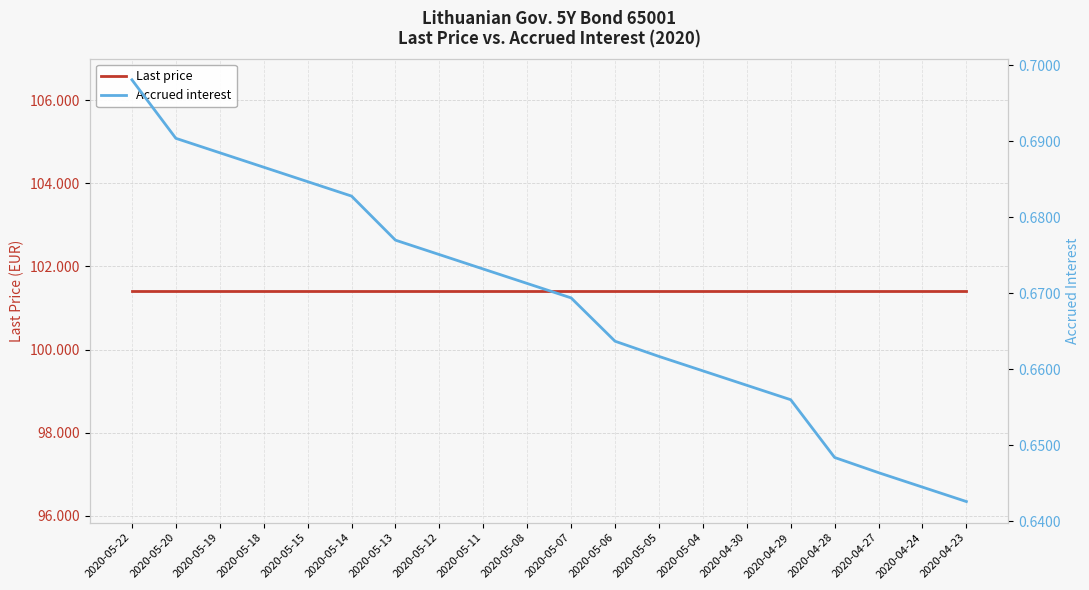

True or false: Accrued interest and Last price intersect in this chart.

False